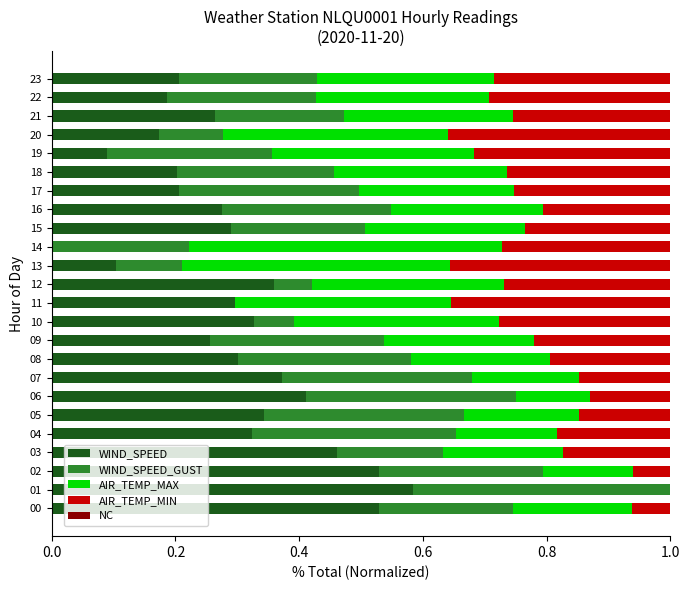

What is the total value across all series at 16?

1.0